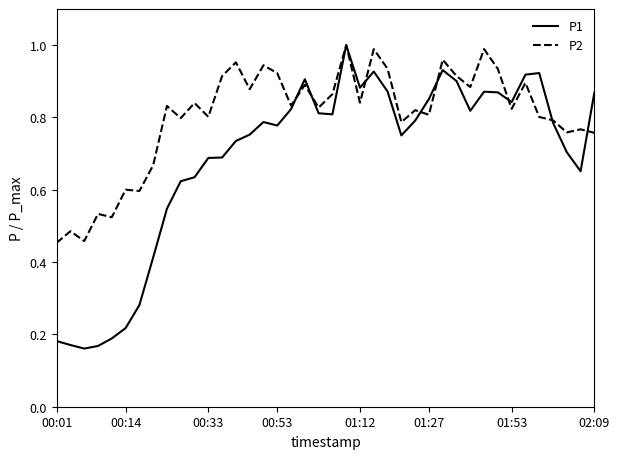

Which series has the largest range (max minus min)?

P1